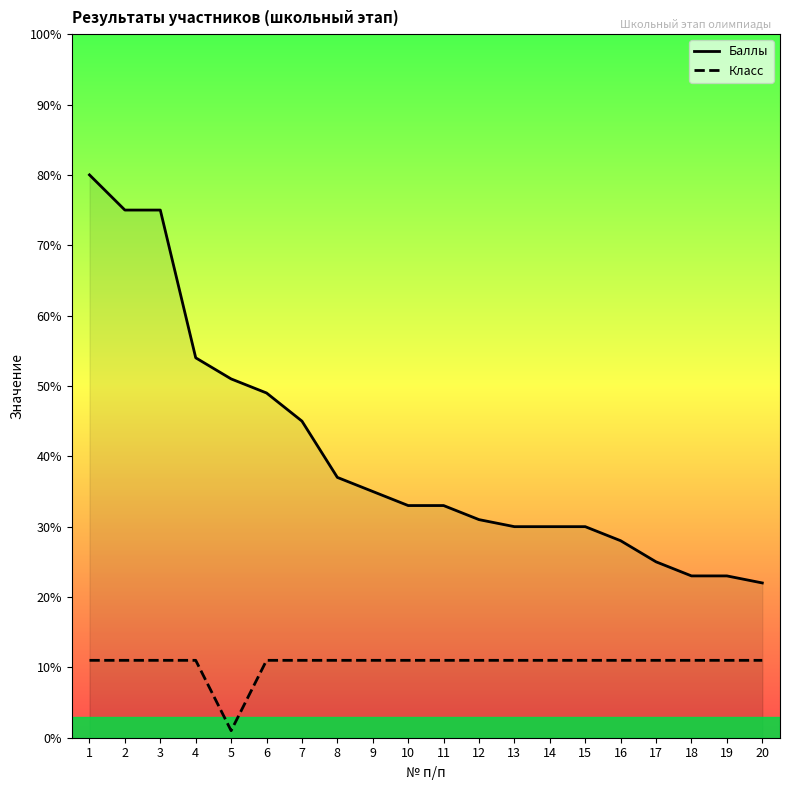

The value of Класс at 1 is 7. True or false?

False